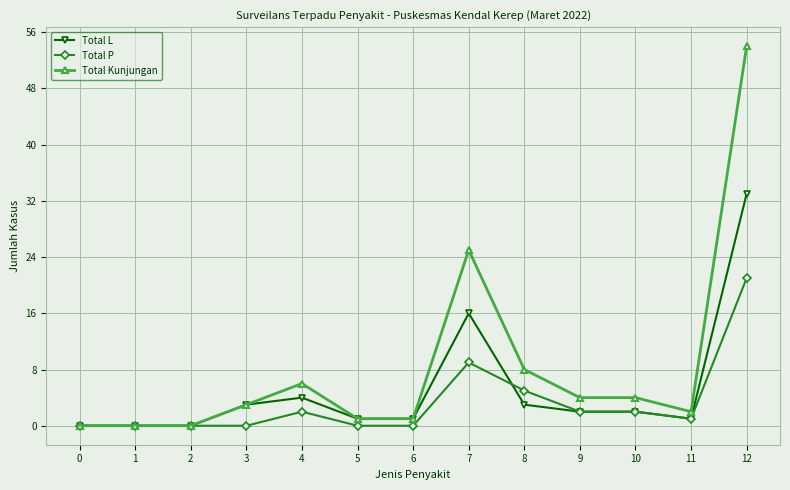

Which series has the largest range (max minus min)?

Total Kunjungan